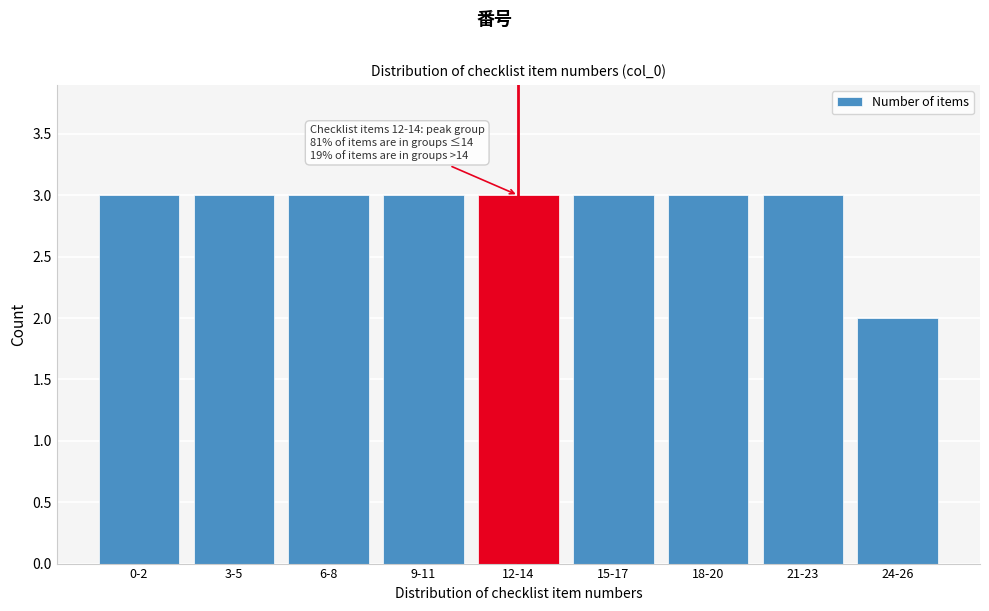

Reading right to left, list all the values displayed in this chart.

24-26=2	21-23=3	18-20=3	15-17=3	12-14=3	9-11=3	6-8=3	3-5=3	0-2=3